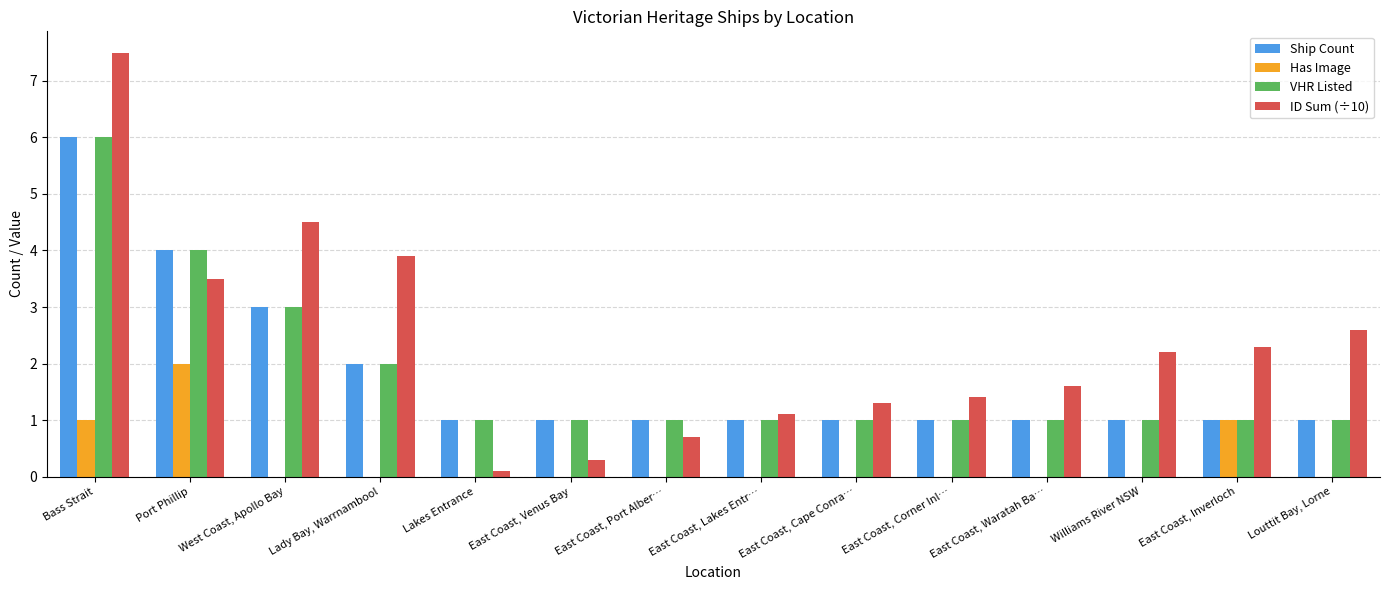

At which category does the chart reach its peak across all series?

Bass Strait